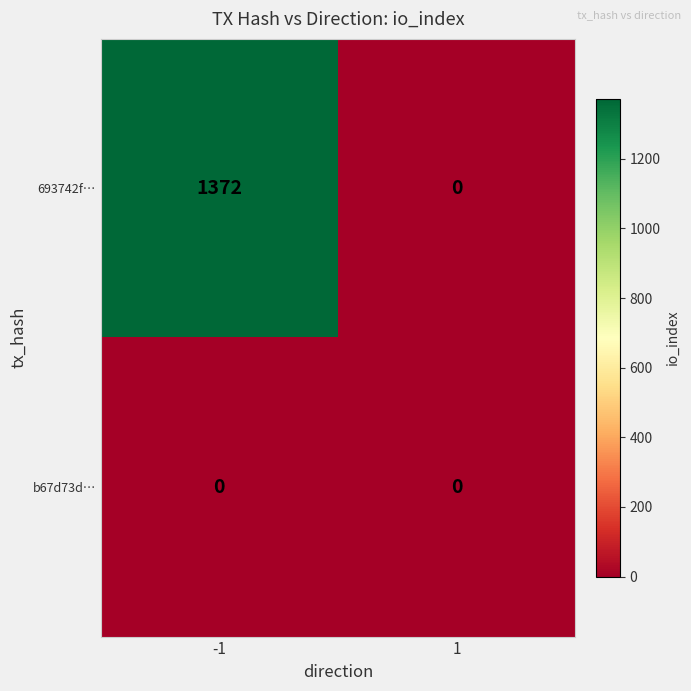

Read the 693742f… value at -1.

1372